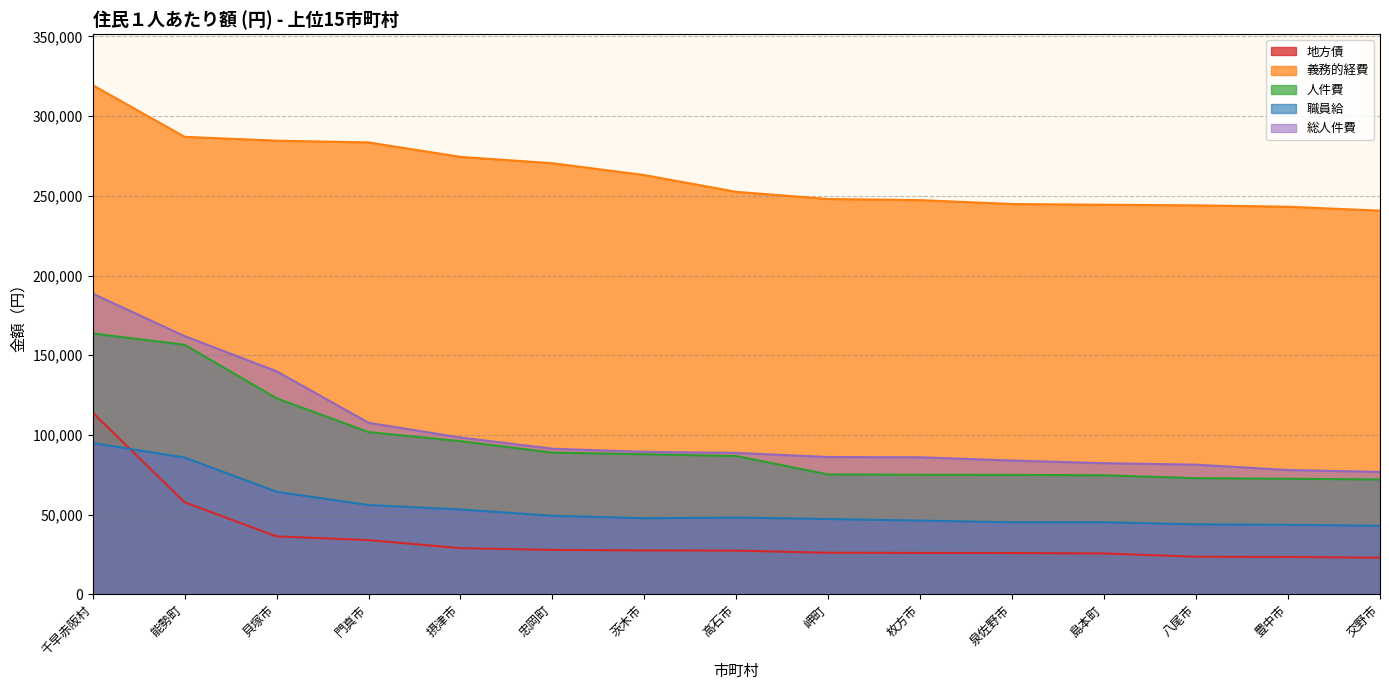

At which category does the chart reach its peak across all series?

千早赤阪村